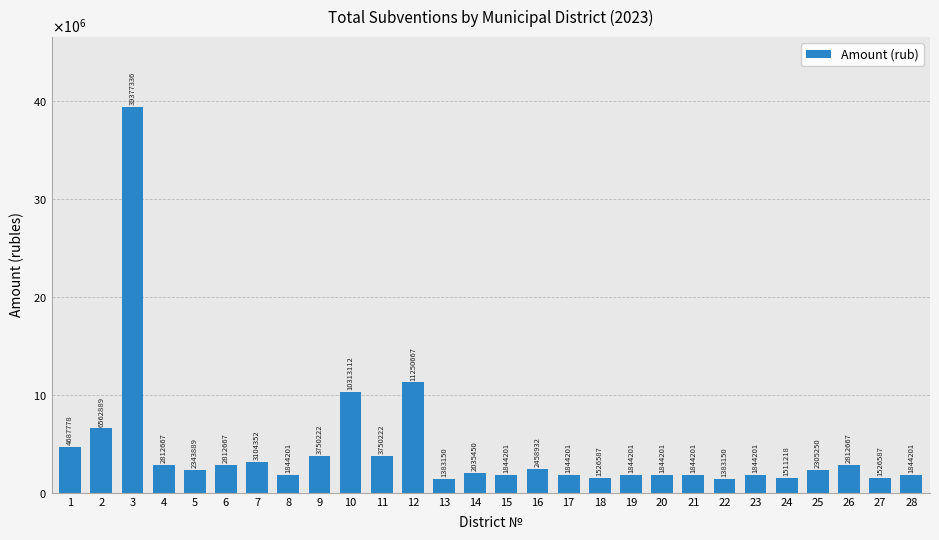

What is the change in value from 17 to 25?

+461049